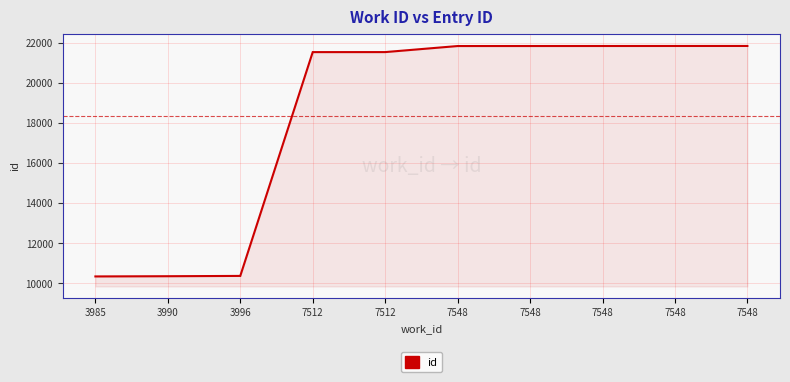

What is the greatest value displayed?

21842